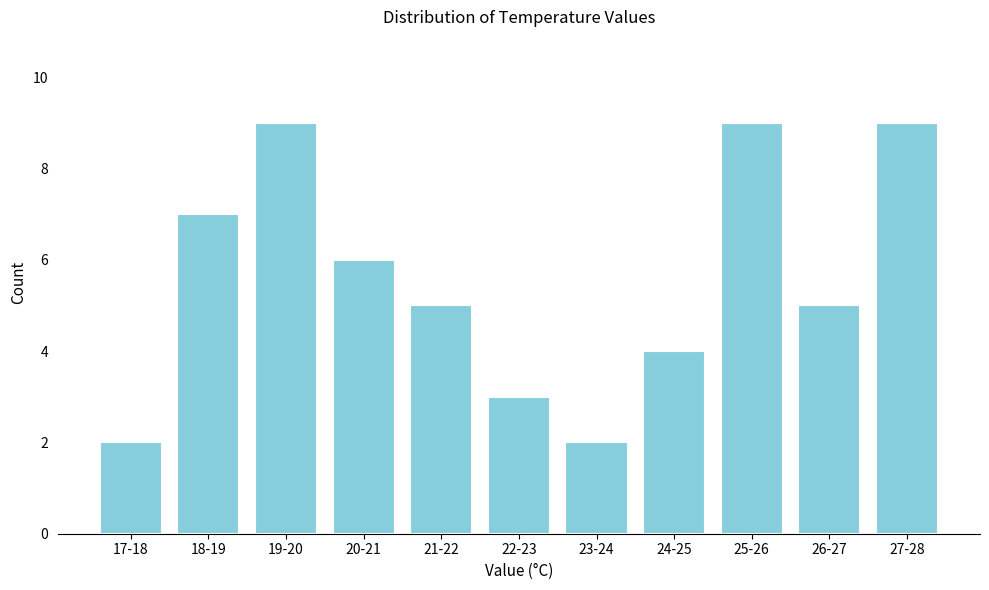

Reading right to left, extract all data points from this chart.

27-28=9	26-27=5	25-26=9	24-25=4	23-24=2	22-23=3	21-22=5	20-21=6	19-20=9	18-19=7	17-18=2